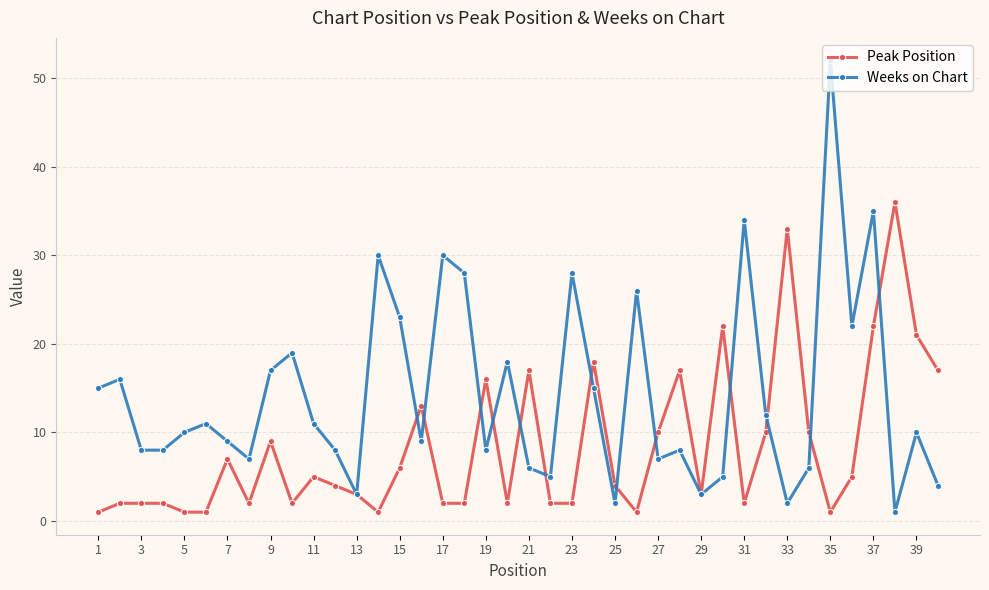

True or false: Weeks on Chart has more than 2 points higher than both neighbors.

True